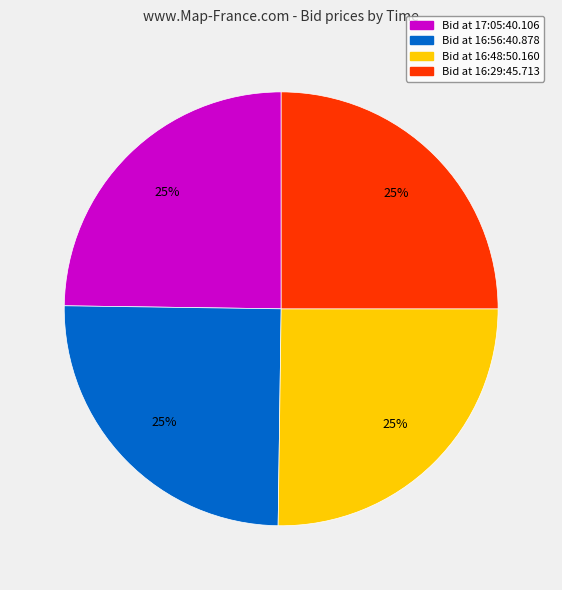

To the nearest percent, what is the average slice percentage?

25%